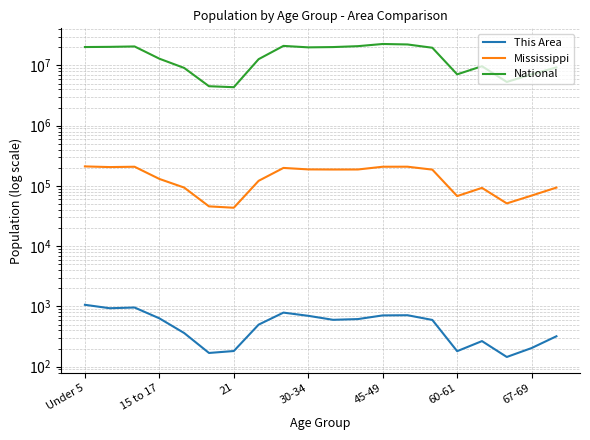

What is the highest value of the National series?

22708591